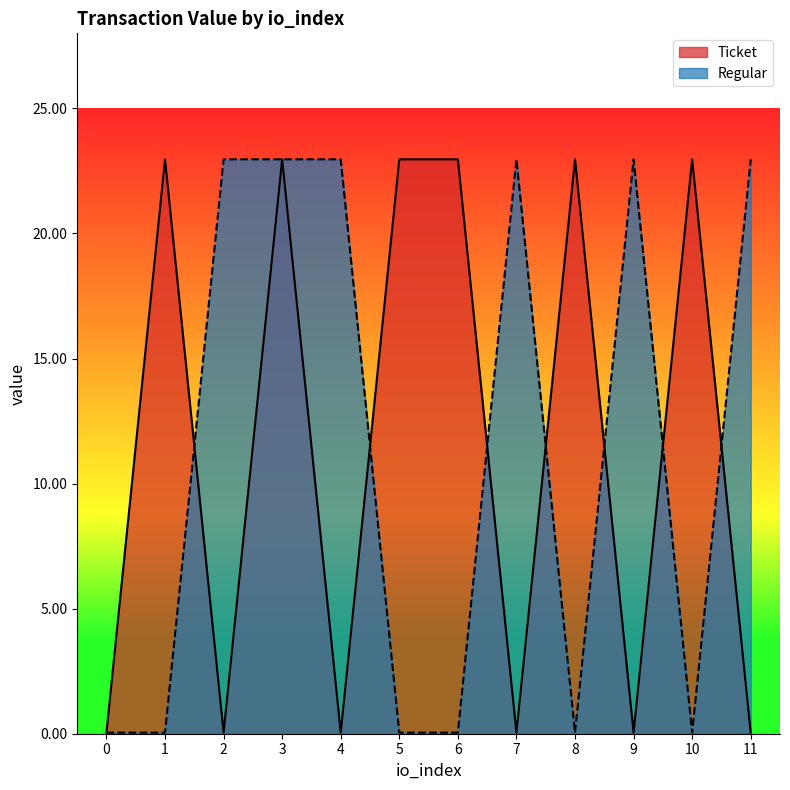

True or false: Ticket has more than 1 points higher than both neighbors.

True